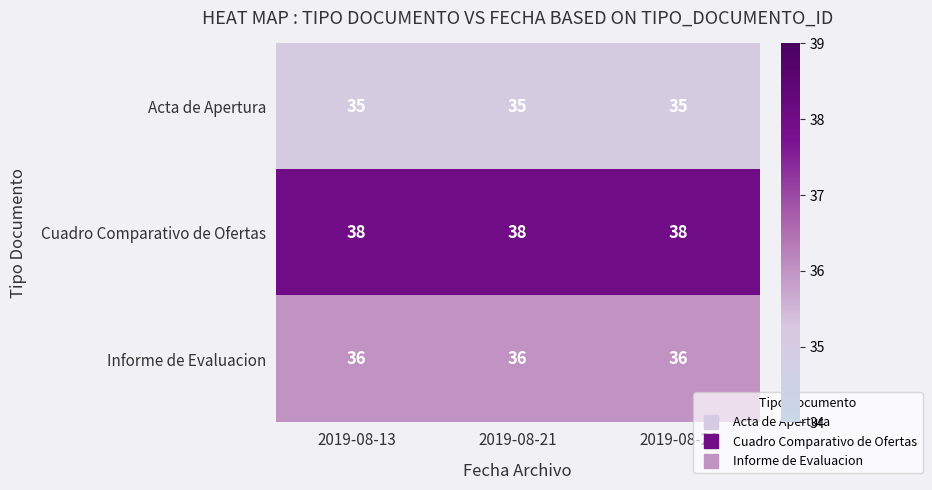

What is the maximum value for Acta de Apertura?

35